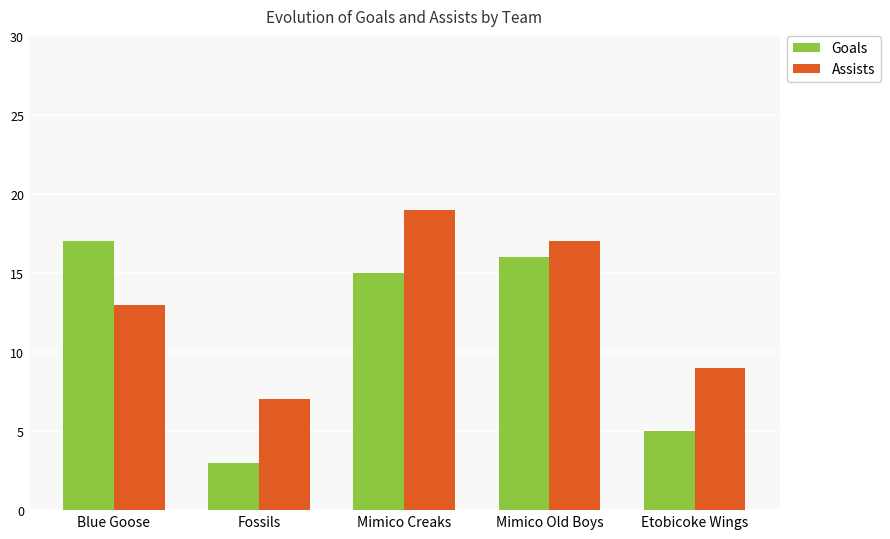

How many values in the Goals series are below 15?

2